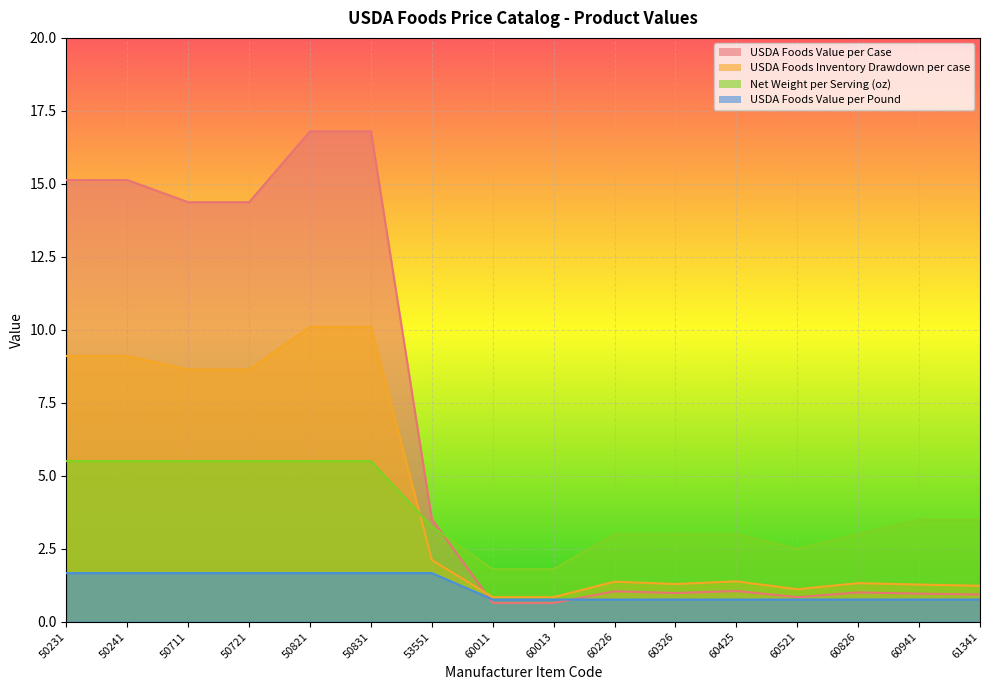

What are all the series names shown in the legend?

USDA Foods Value per Case, USDA Foods Inventory Drawdown per case, Net Weight per Serving (oz), USDA Foods Value per Pound